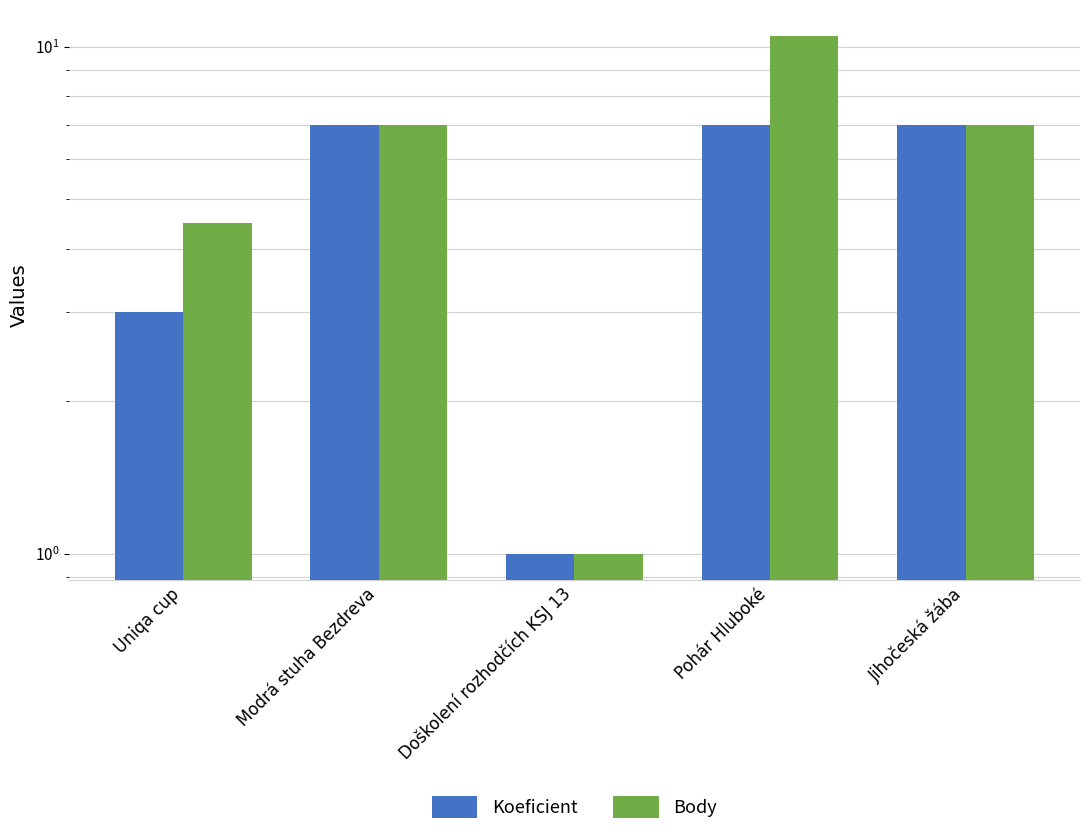

The Body series shows 12.3 at Jihočeská žába. True or false?

False